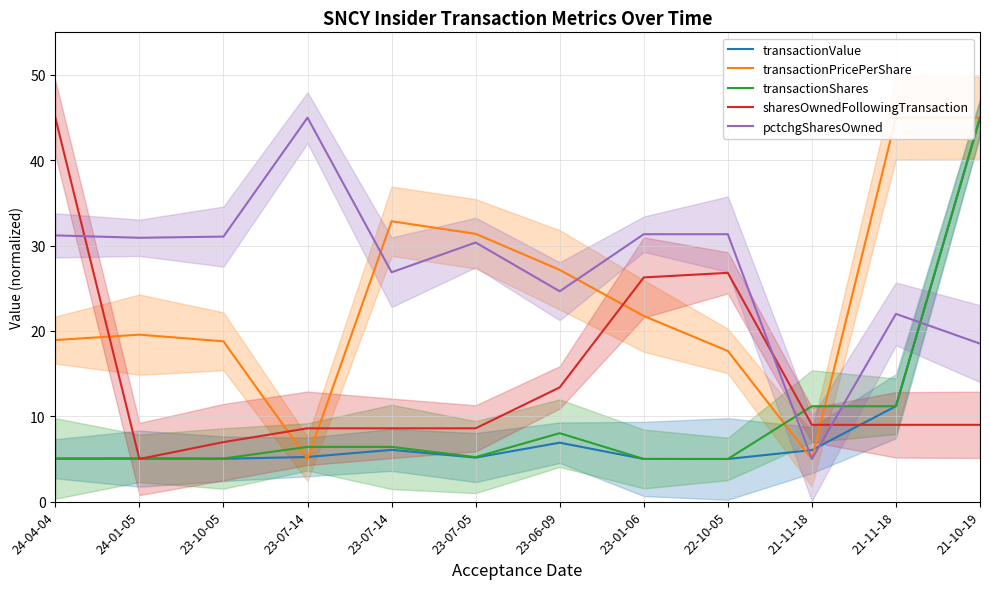

Between which two adjacent categories do transactionShares and sharesOwnedFollowingTransaction first intersect?

24-04-04 and 24-01-05